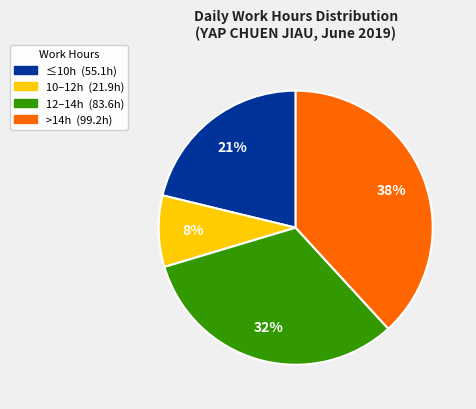

To the nearest percent, what is the average slice percentage?

25%